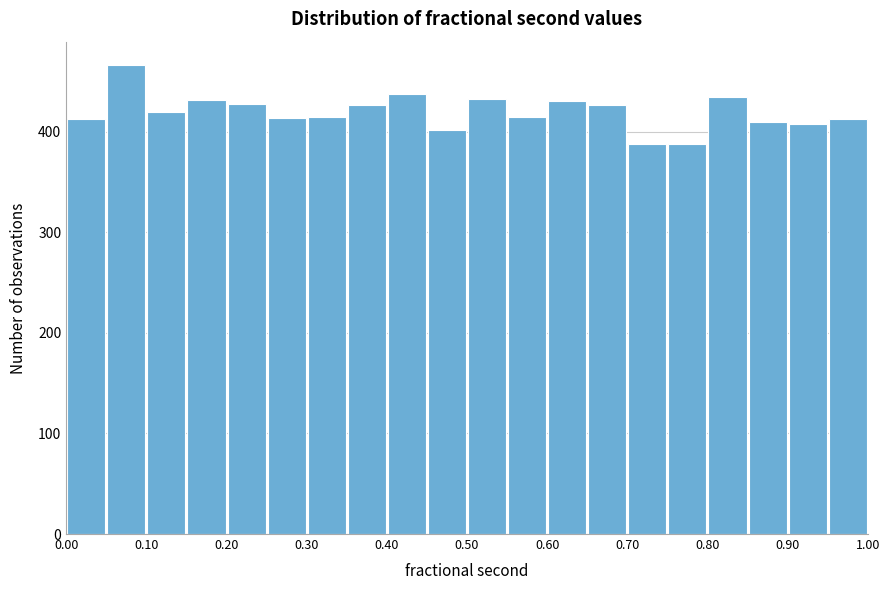

Reading left to right, transcribe this chart: for each bar, give the range it covers on the x-axis and its height. The values are not printed on the chart, so give them approximately, as read against the axis.

0.00 to 0.05: 410
0.05 to 0.10: 470
0.10 to 0.15: 420
0.15 to 0.20: 430
0.20 to 0.25: 430
0.25 to 0.30: 410
0.30 to 0.35: 410
0.35 to 0.40: 430
0.40 to 0.45: 440
0.45 to 0.50: 400
0.50 to 0.55: 430
0.55 to 0.60: 410
0.60 to 0.65: 430
0.65 to 0.70: 430
0.70 to 0.75: 390
0.75 to 0.80: 390
0.80 to 0.85: 430
0.85 to 0.90: 410
0.90 to 0.95: 410
0.95 to 1.00: 410